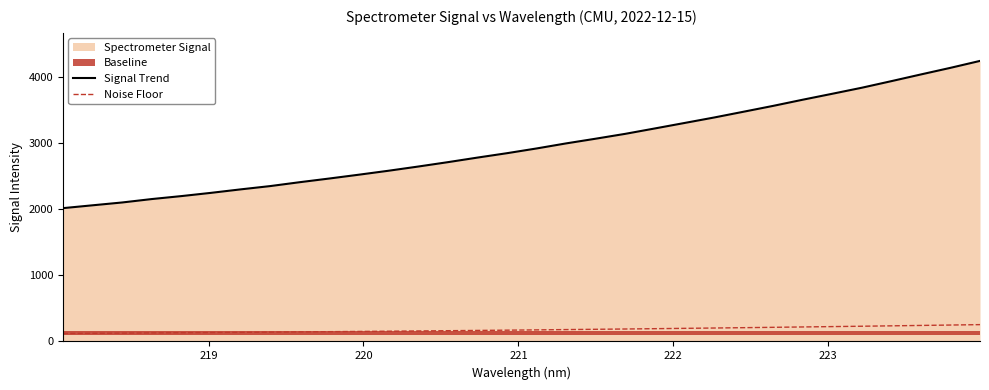

True or false: Signal Trend and Noise Floor cross at least once.

False